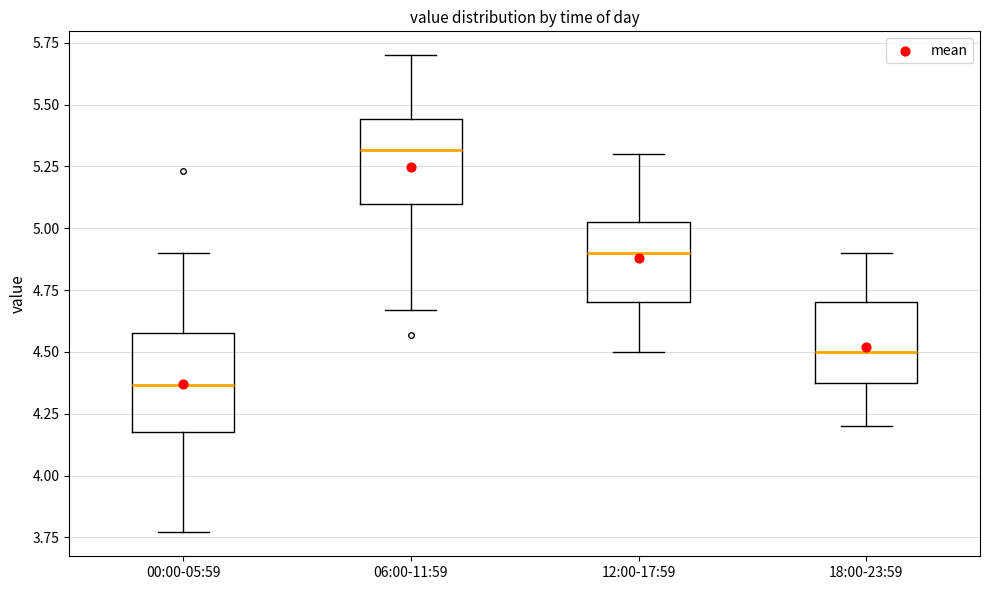

Which box has the highest median line?

06:00-11:59